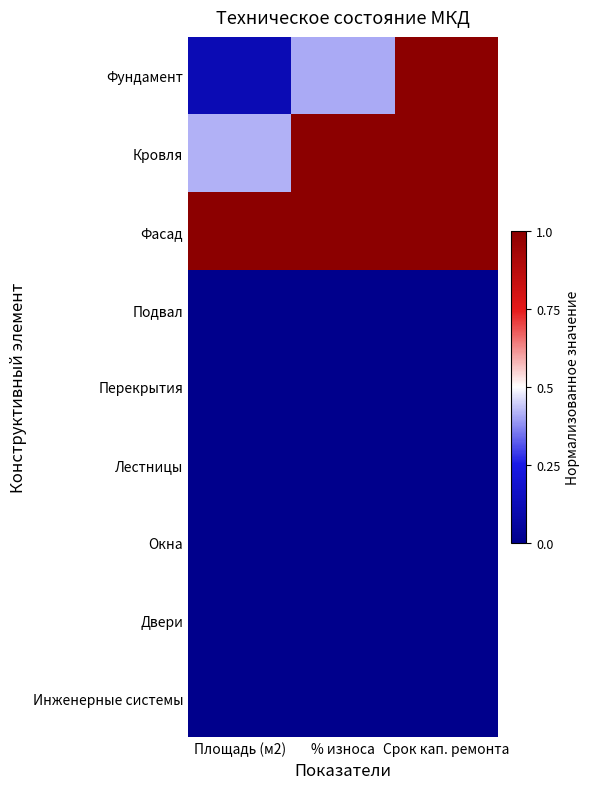

Reading right to left, list all the values displayed in this chart.

Фундамент: Срок кап. ремонта=1.0	% износа=0.4	Площадь (м2)=0.1
Кровля: Срок кап. ремонта=1.0	% износа=1.0	Площадь (м2)=0.4
Фасад: Срок кап. ремонта=1.0	% износа=1.0	Площадь (м2)=1.0
Подвал: Срок кап. ремонта=0.0	% износа=0.0	Площадь (м2)=0.0
Перекрытия: Срок кап. ремонта=0.0	% износа=0.0	Площадь (м2)=0.0
Лестницы: Срок кап. ремонта=0.0	% износа=0.0	Площадь (м2)=0.0
Окна: Срок кап. ремонта=0.0	% износа=0.0	Площадь (м2)=0.0
Двери: Срок кап. ремонта=0.0	% износа=0.0	Площадь (м2)=0.0
Инженерные системы: Срок кап. ремонта=0.0	% износа=0.0	Площадь (м2)=0.0